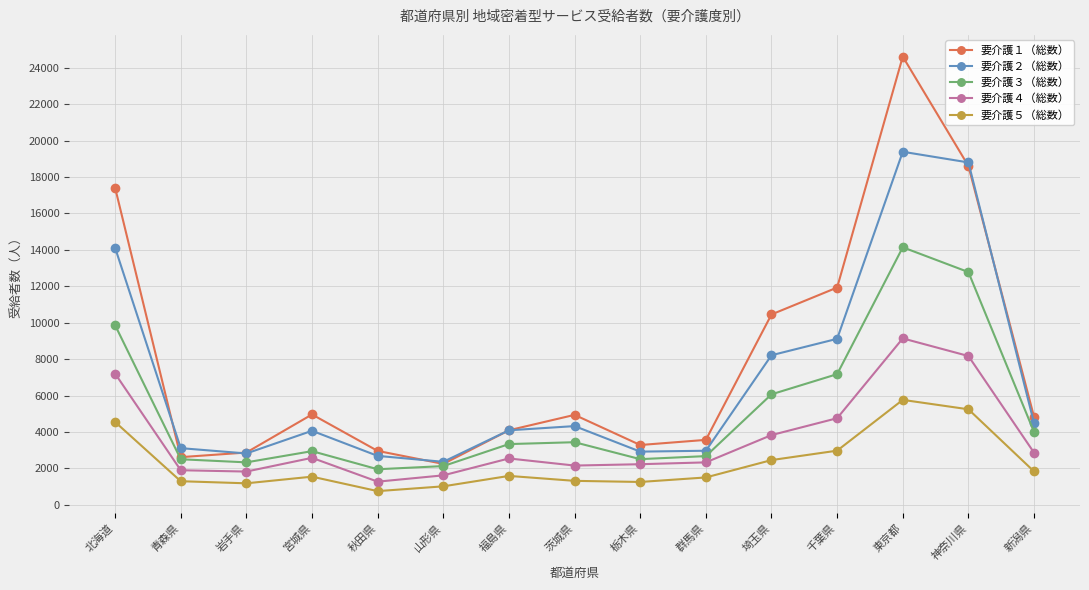

Where is 要介護１（総数） nearest to the value 13428?

千葉県